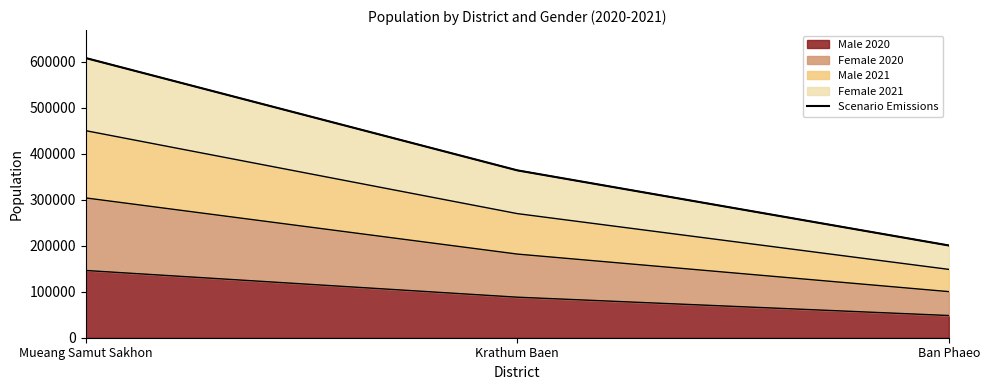

What is the smallest value displayed?

200665